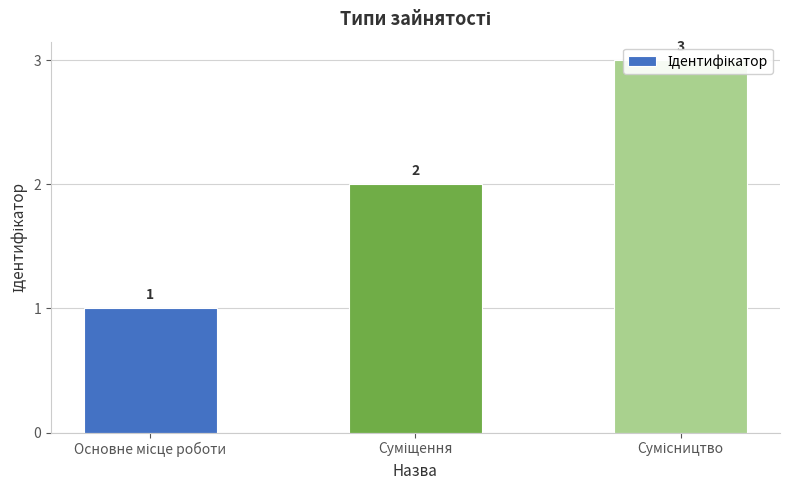

What is the change in value from Суміщення to Сумісництво?

+1